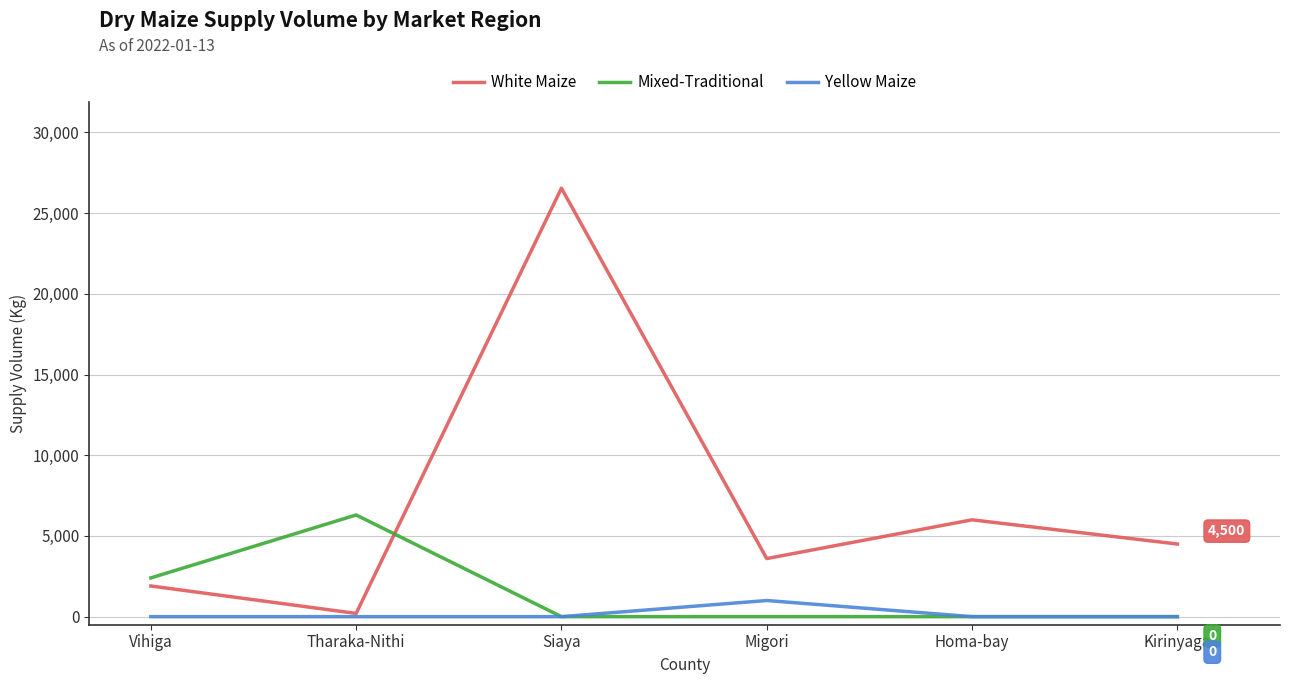

Rank the series at Migori from highest to lowest value.

White Maize, Yellow Maize, Mixed-Traditional